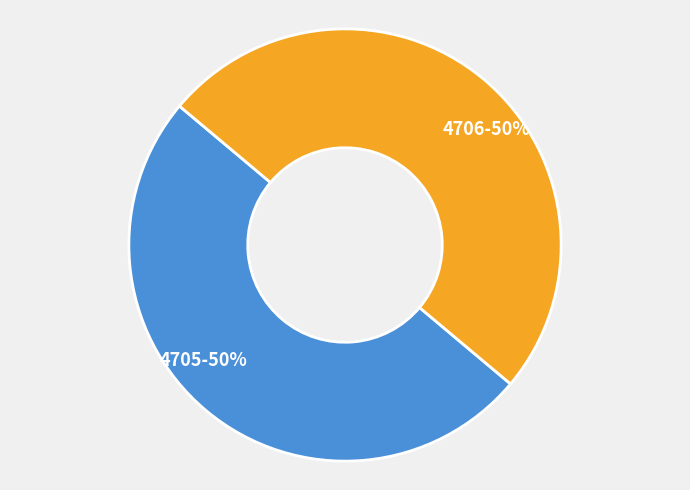

The 4705 slice represents 63% of the pie. True or false?

False